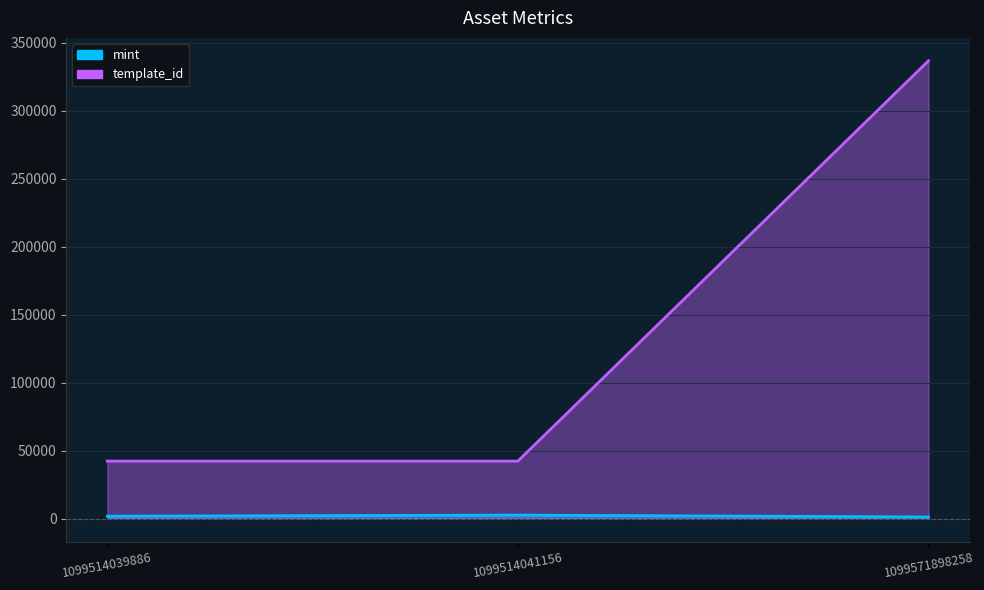

What is the approximate value of mint at 1099571898258, to the nearest 50?

1350